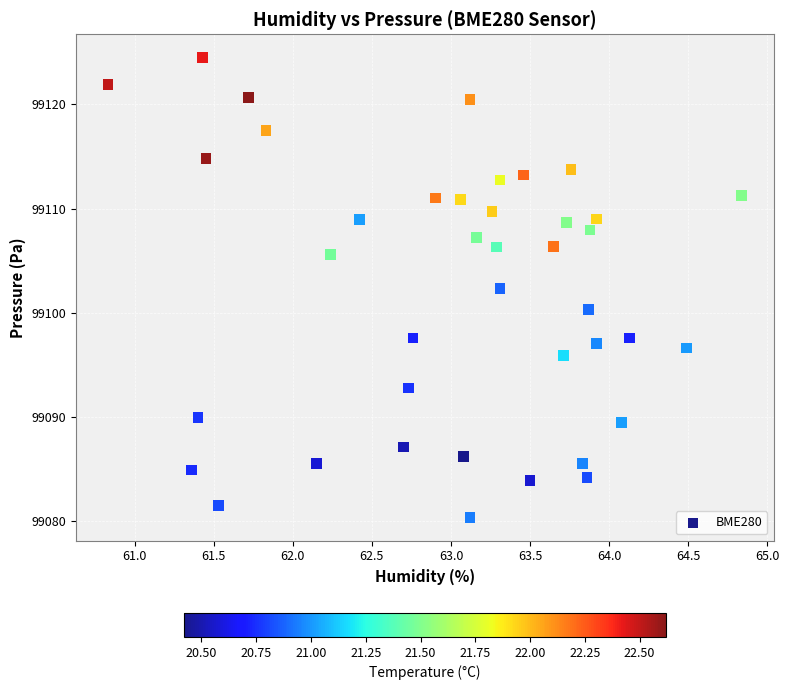

What is the range of X values (max minus min)?

4.0